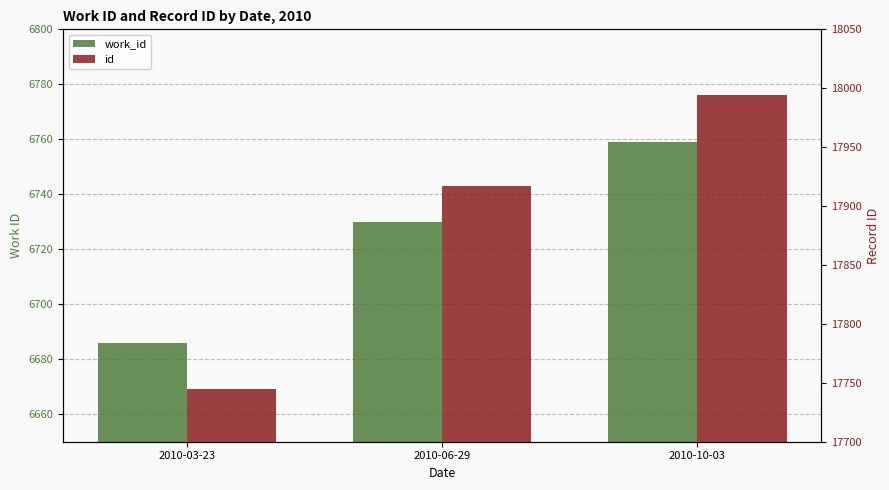

Is it true that work_id equals 11701 at 2010-06-29?

False